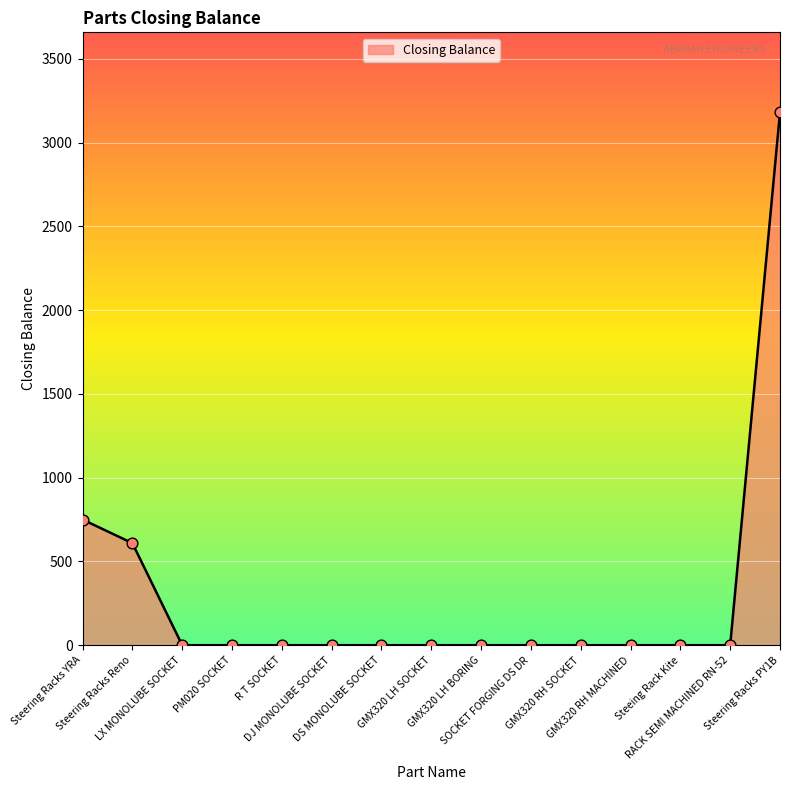

What is the change in value from Steering Racks Reno to Steeing Rack Kite?

-609